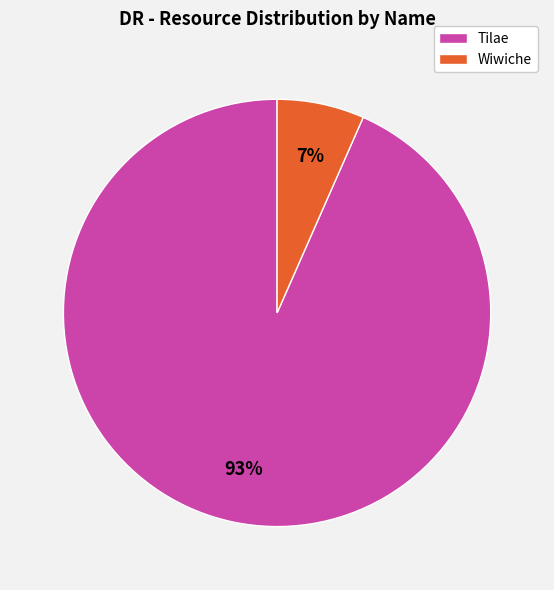

Is there a majority slice in this chart?

Yes